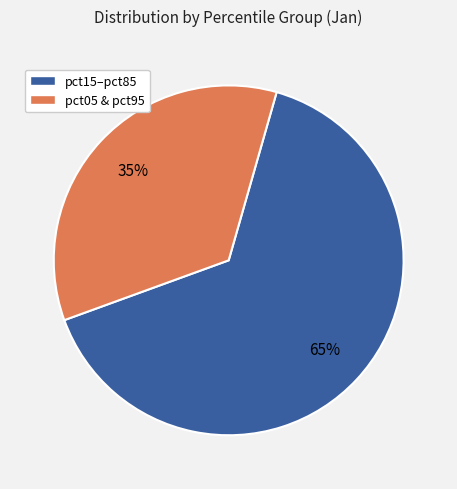

How many segments does this pie chart have?

2